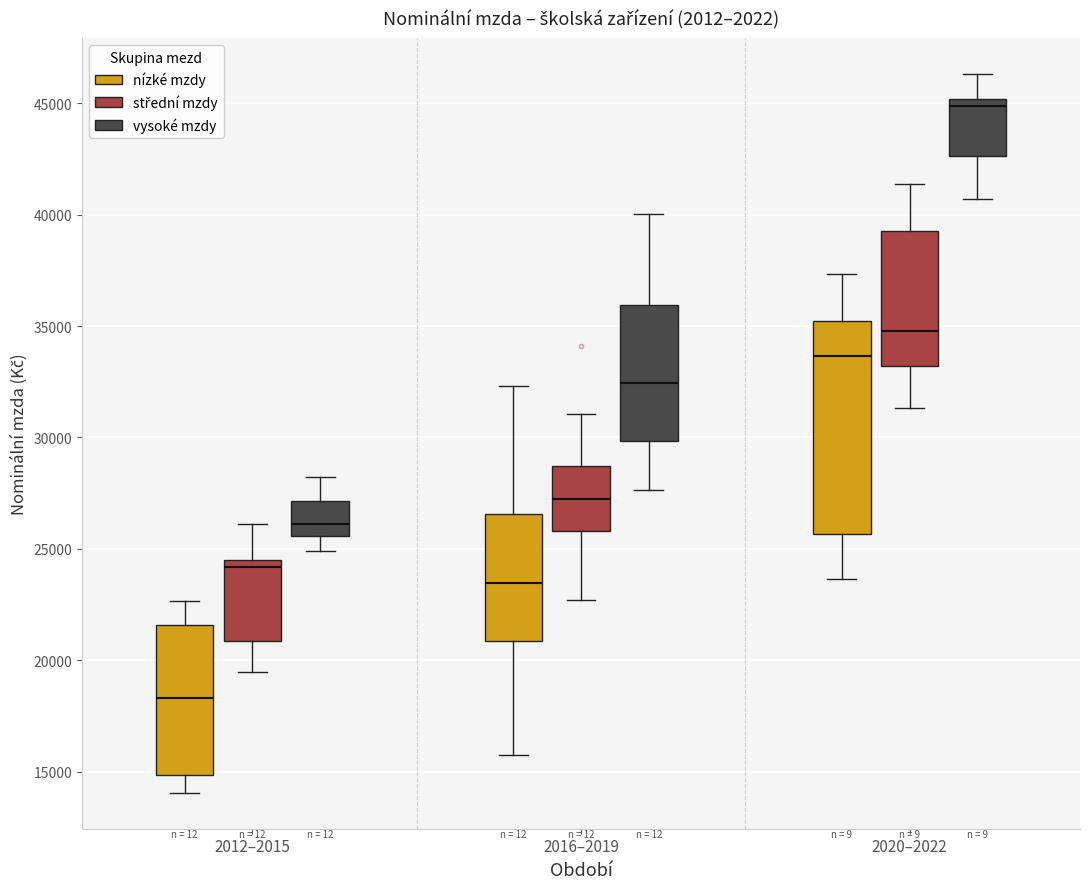

Which box's median line is the lowest?

2012–2015 (nízké mzdy)